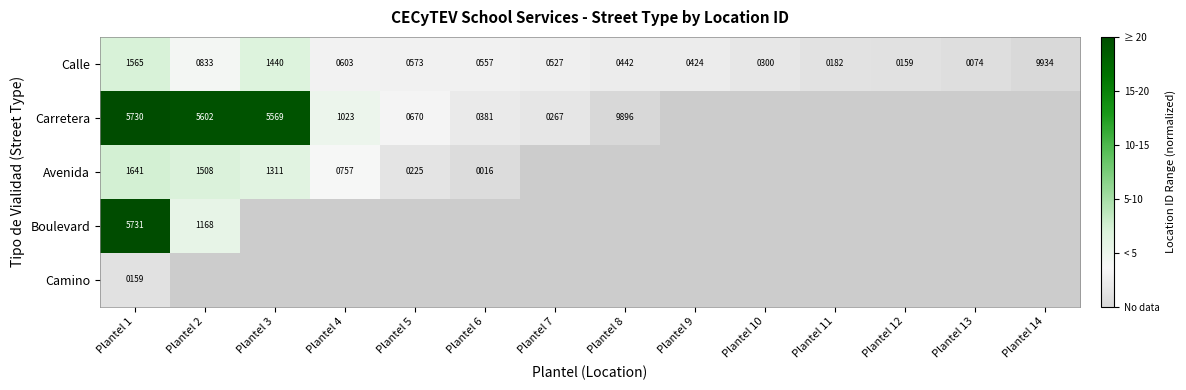

What is the maximum value shown in the chart?

25.0